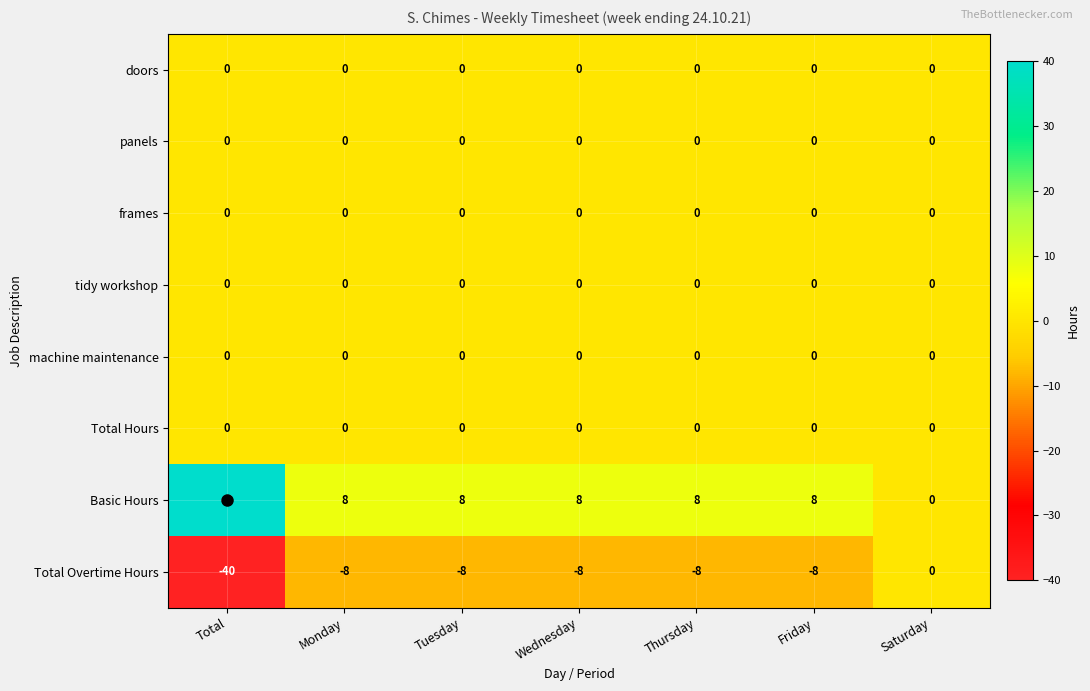

Where does the Total Overtime Hours series first go above -8?

Saturday